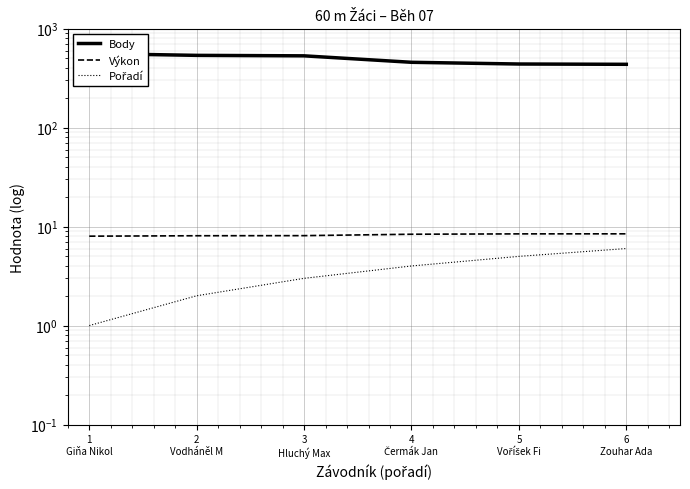

Reading left to right, what are all the values shown in this chart?

Body: 560.0	537.0	531.0	457.0	439.0	436.0
Výkon: 8.0	8.1	8.1	8.4	8.4	8.4
Pořadí: 1.0	2.0	3.0	4.0	5.0	6.0